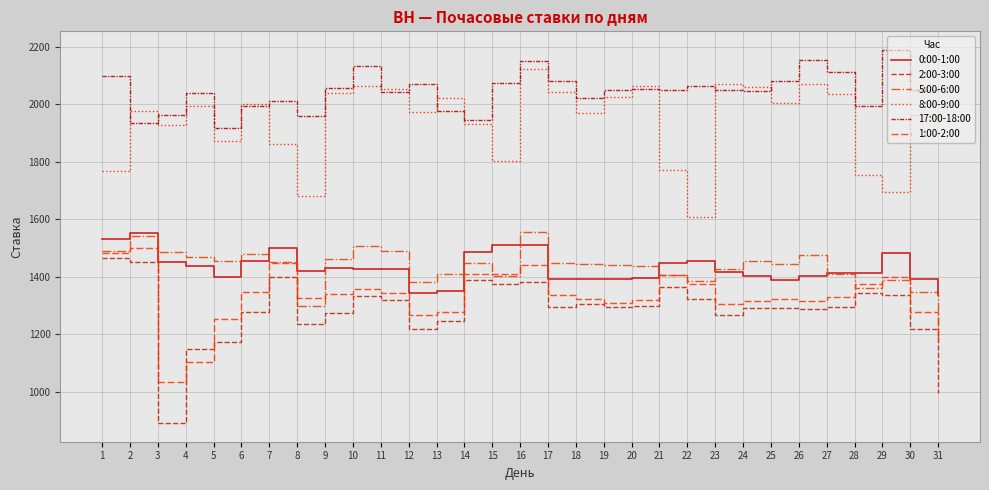

Read the 2:00-3:00 value at 6.

1277.3